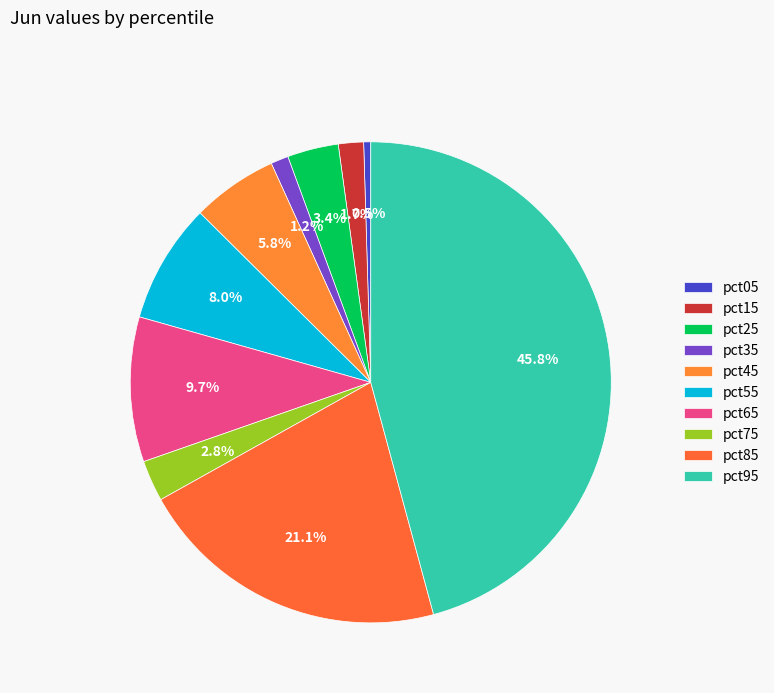

Does any single category account for the majority?

No